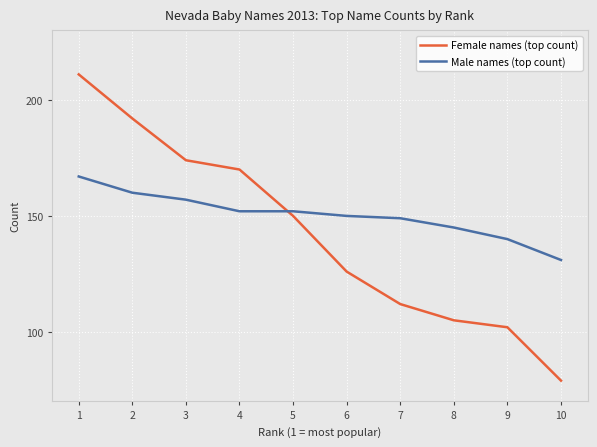

Reading left to right, extract all data points from this chart.

Female names (top count): 211	192	174	170	150	126	112	105	102	79
Male names (top count): 167	160	157	152	152	150	149	145	140	131